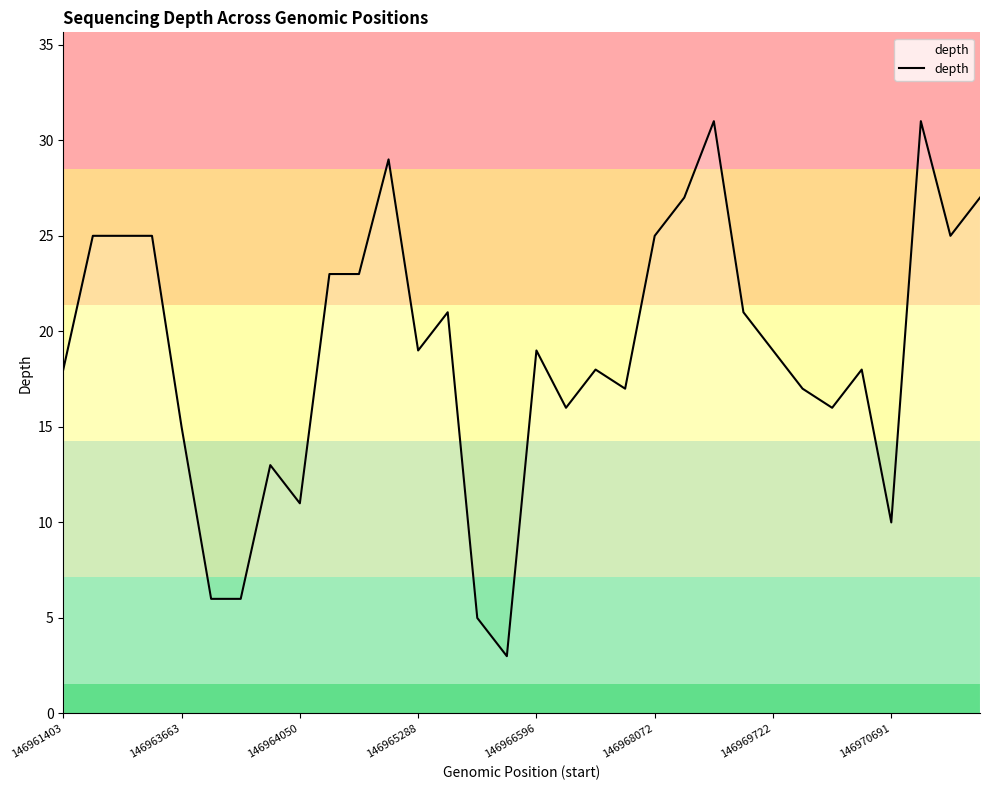

What is the greatest value displayed?

31